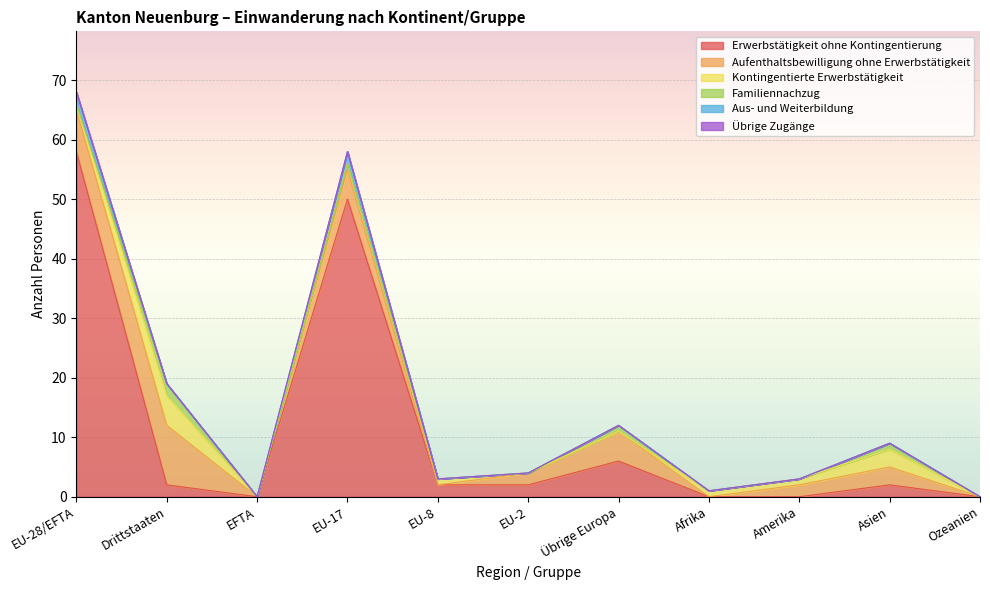

What is the sum of all Familiennachzug values?

4